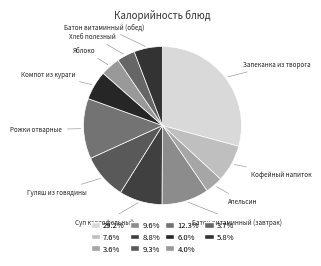

To the nearest percent, what is the average slice percentage?

9%